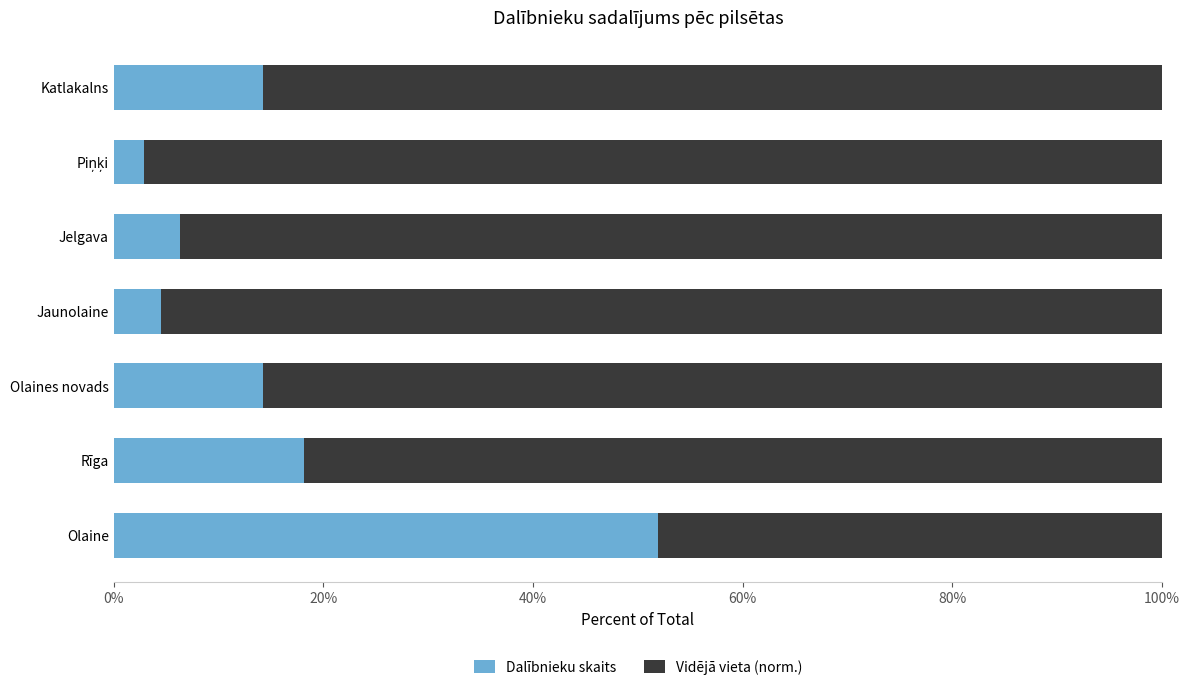

What value does the Dalībnieku skaits series have at Jelgava?

6.3